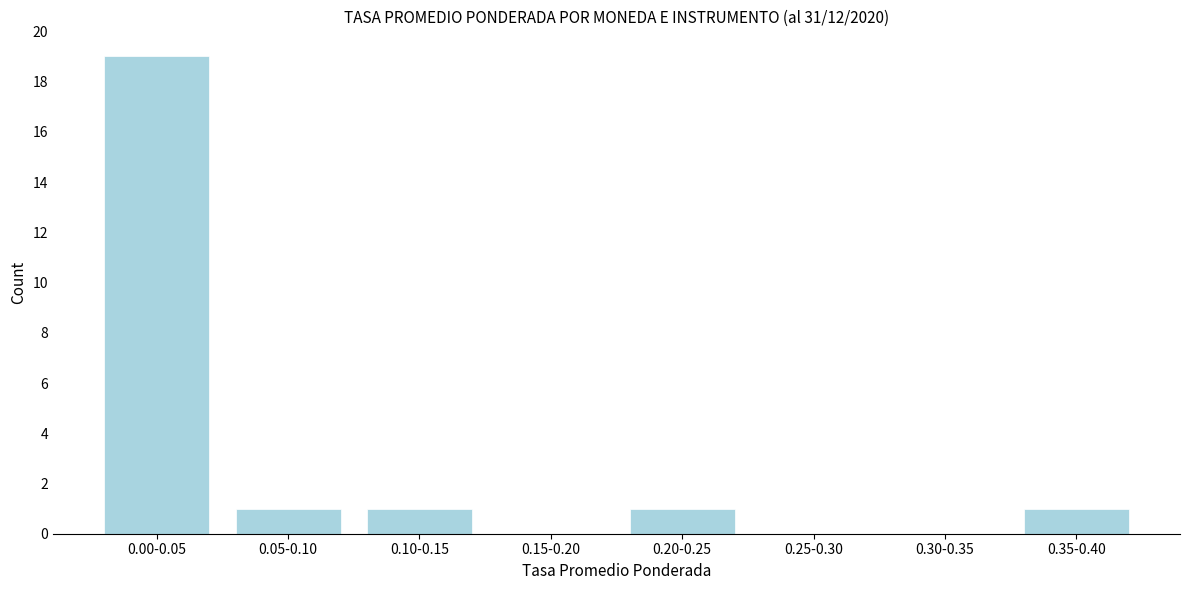

Reading left to right, what are all the values shown in this chart?

0.00-0.05=19	0.05-0.10=1	0.10-0.15=1	0.15-0.20=0	0.20-0.25=1	0.25-0.30=0	0.30-0.35=0	0.35-0.40=1